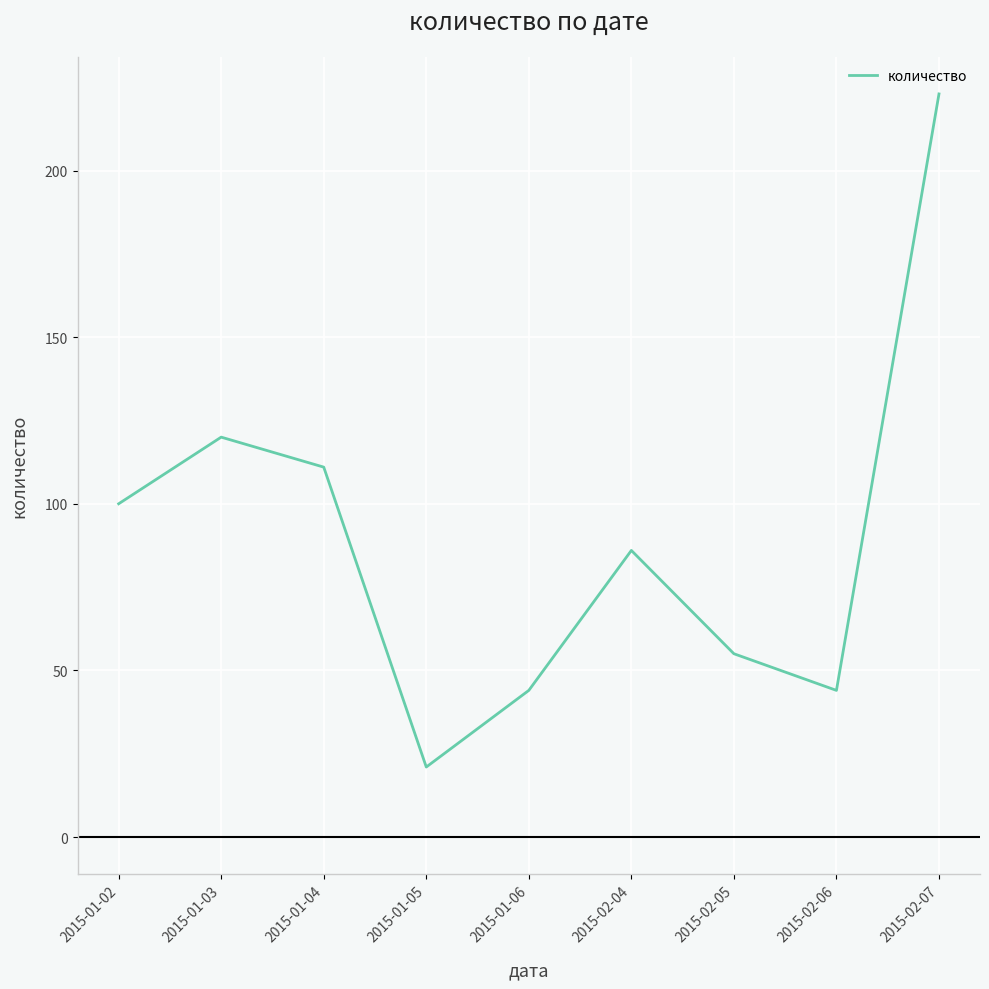

How many interior local peaks (higher than both neighbors) does the data have?

2